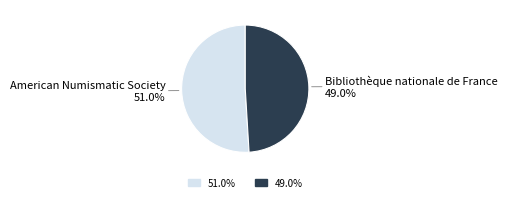

Does any single category account for the majority?

Yes